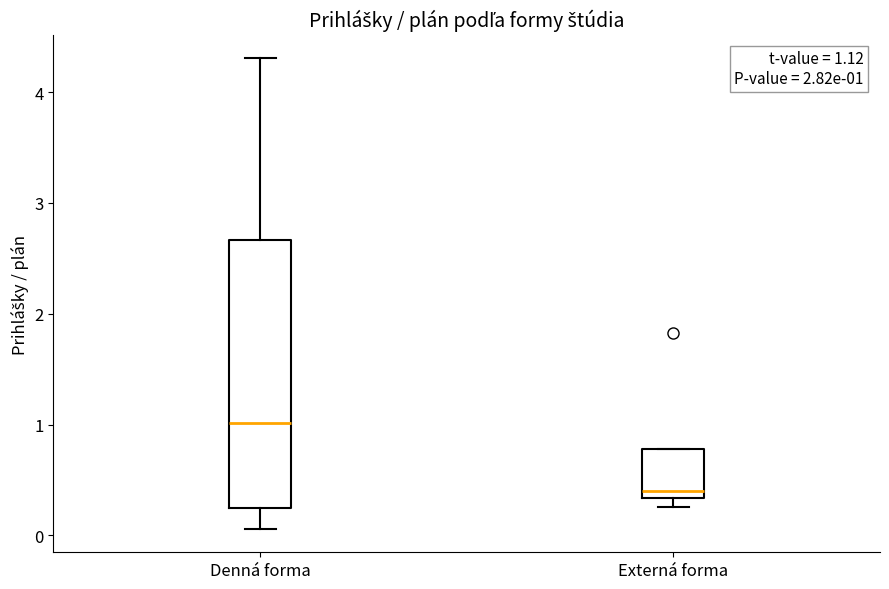

Comparing the boxes themselves (not the whiskers), which one is the tallest?

Denná forma